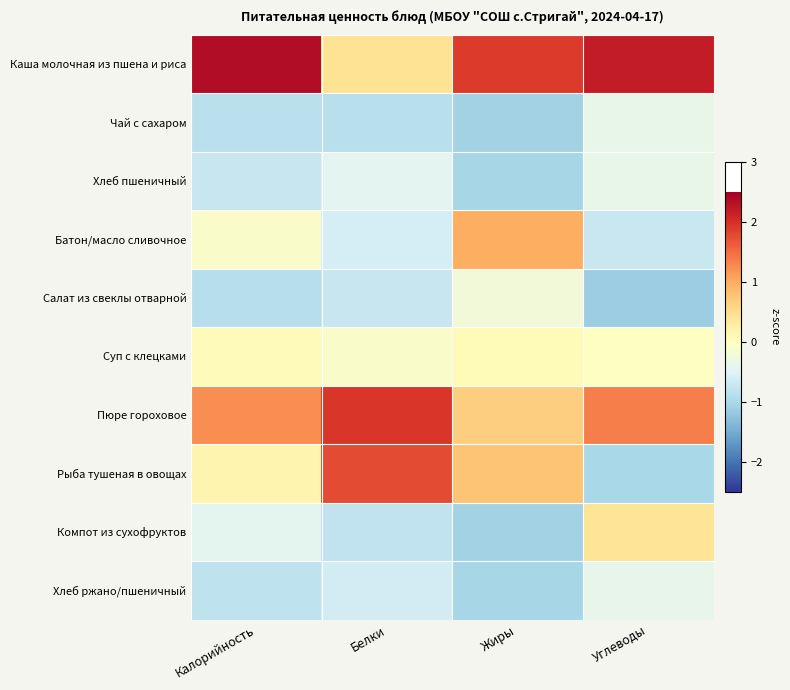

Which series has the widest spread of values?

Рыба тушеная в овощах